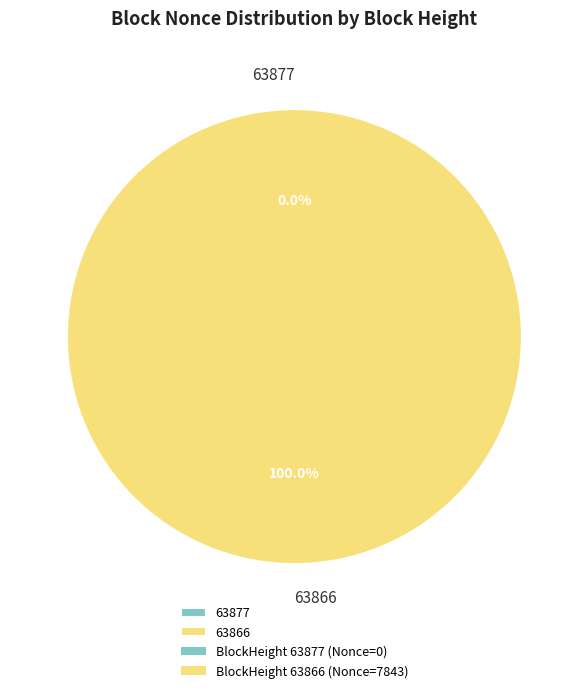

True or false: 63877 accounts for 12% of the total.

False